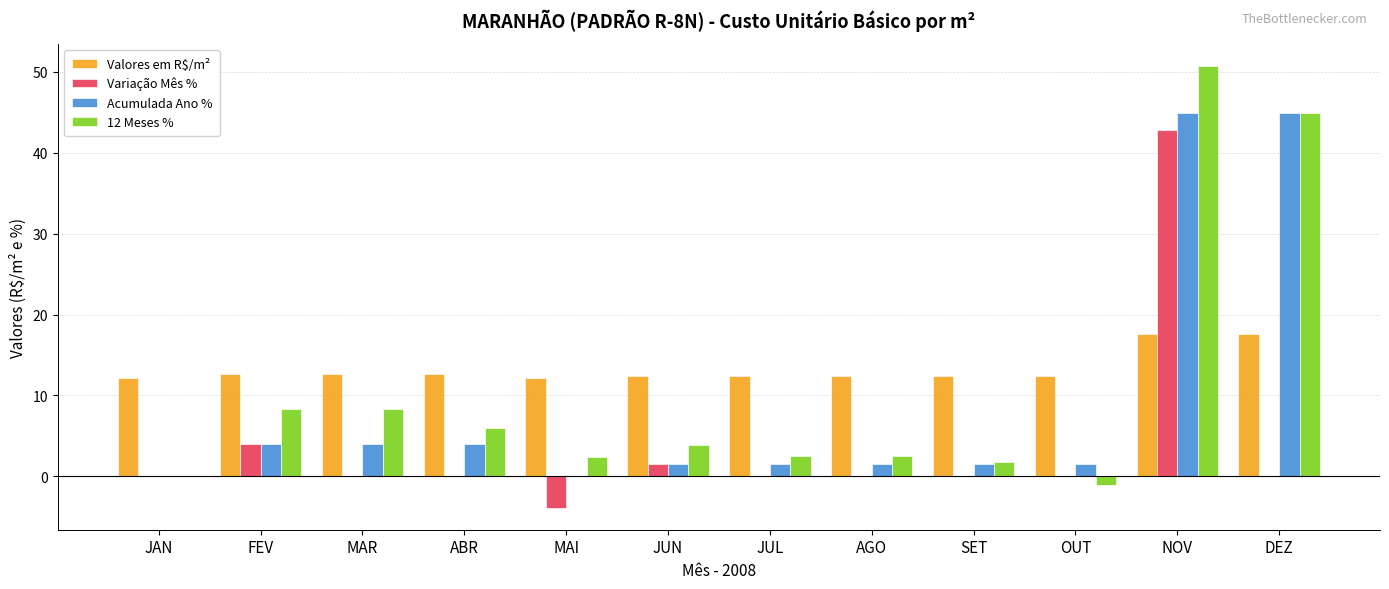

Which category has the highest value in the Variação Mês % series?

NOV